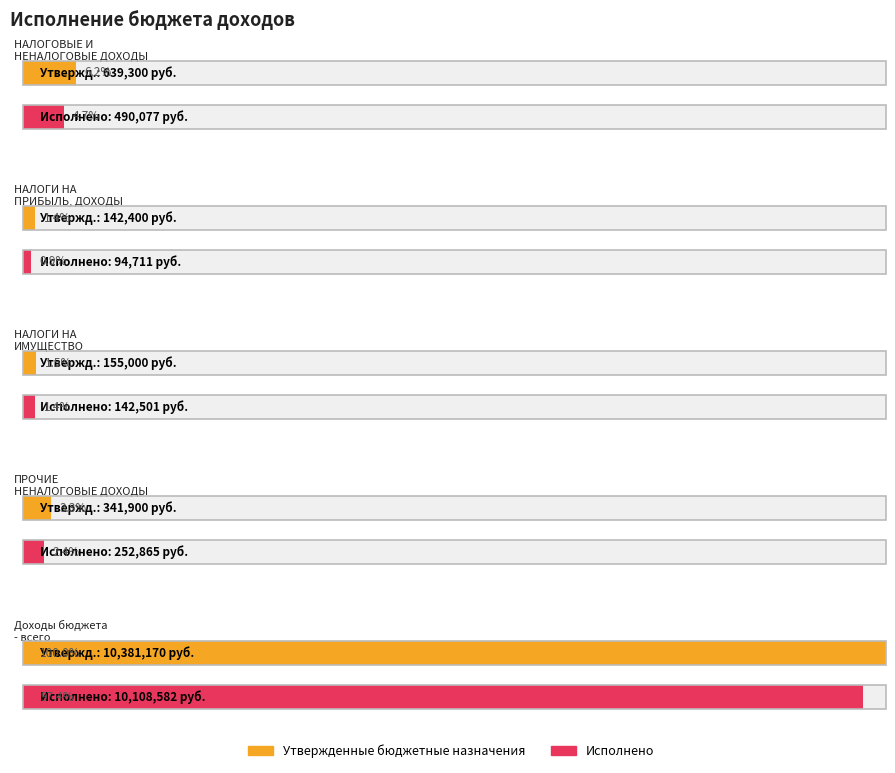

Between НАЛОГОВЫЕ И
НЕНАЛОГОВЫЕ ДОХОДЫ and ПРОЧИЕ
НЕНАЛОГОВЫЕ ДОХОДЫ, which series saw the biggest shift?

Утвержденные бюджетные назначения